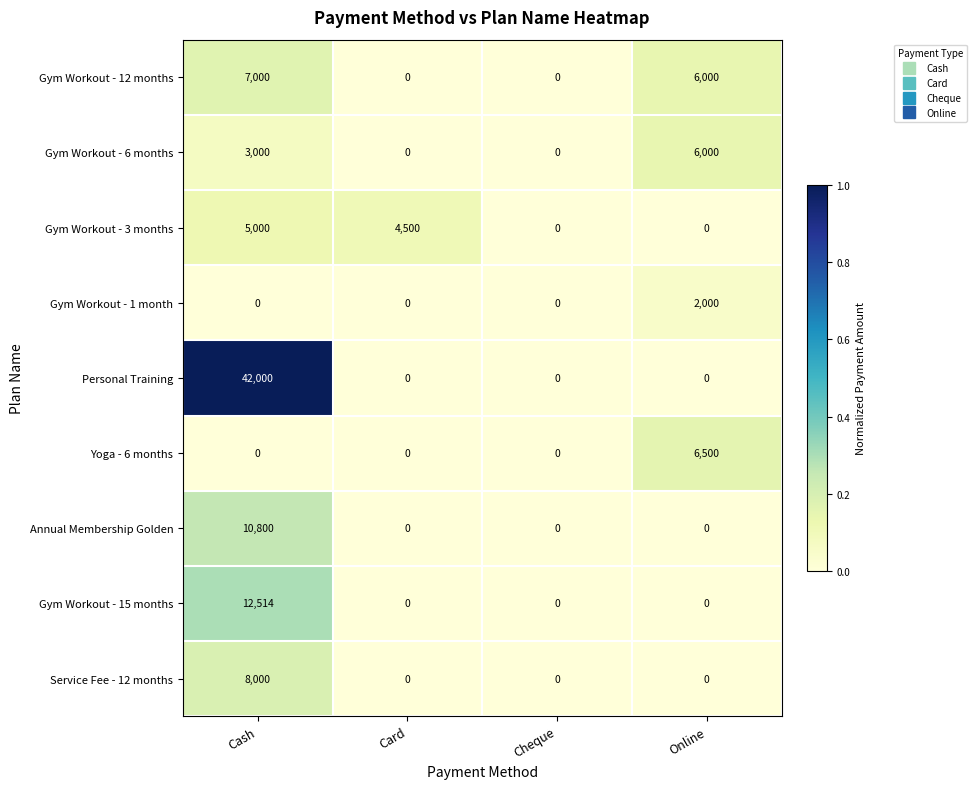

The value of Gym Workout - 1 month at Cash is -1289. True or false?

False